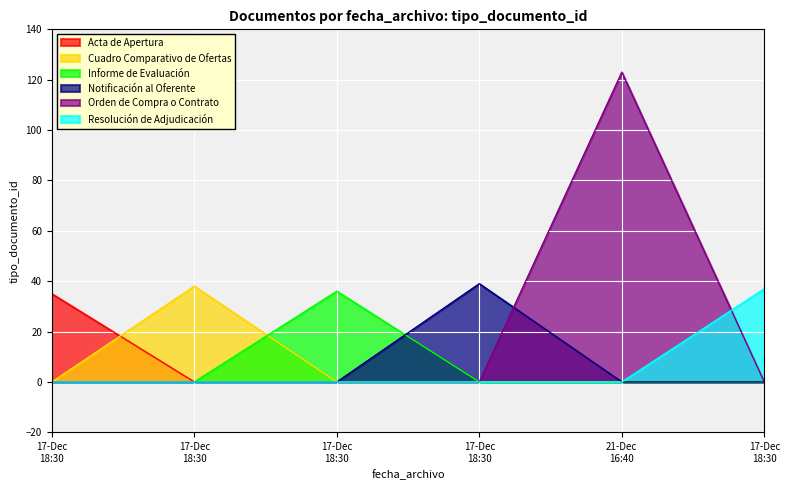

What are all the series names shown in the legend?

Acta de Apertura, Cuadro Comparativo de Ofertas, Informe de Evaluación, Notificación al Oferente, Orden de Compra o Contrato, Resolución de Adjudicación